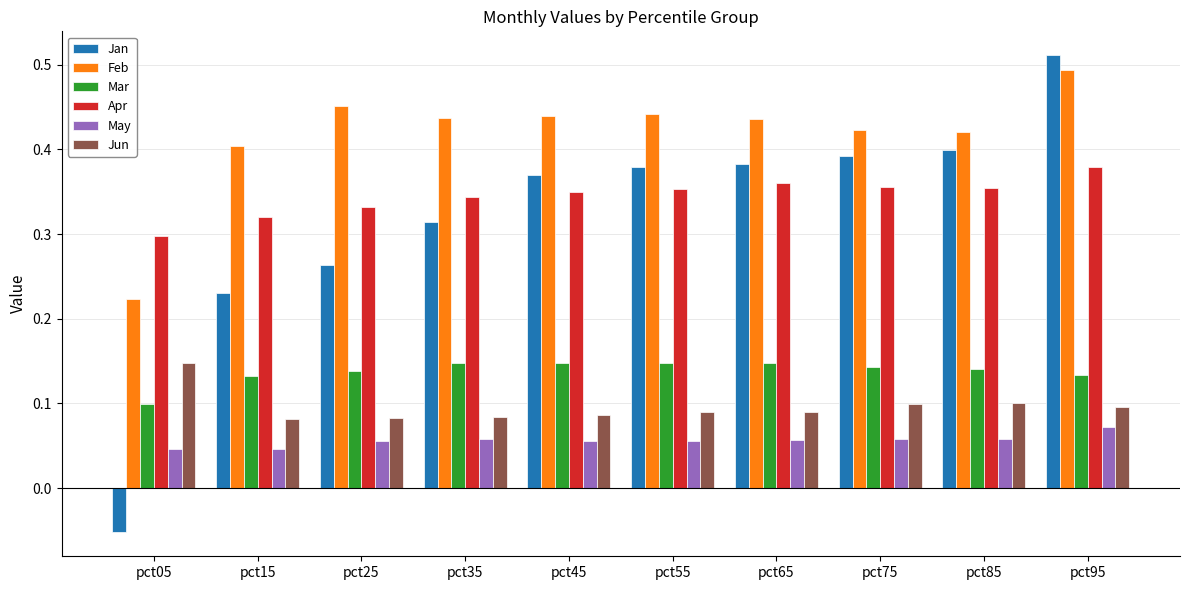

What is the sum of the Apr values at pct95 and pct45?

0.7